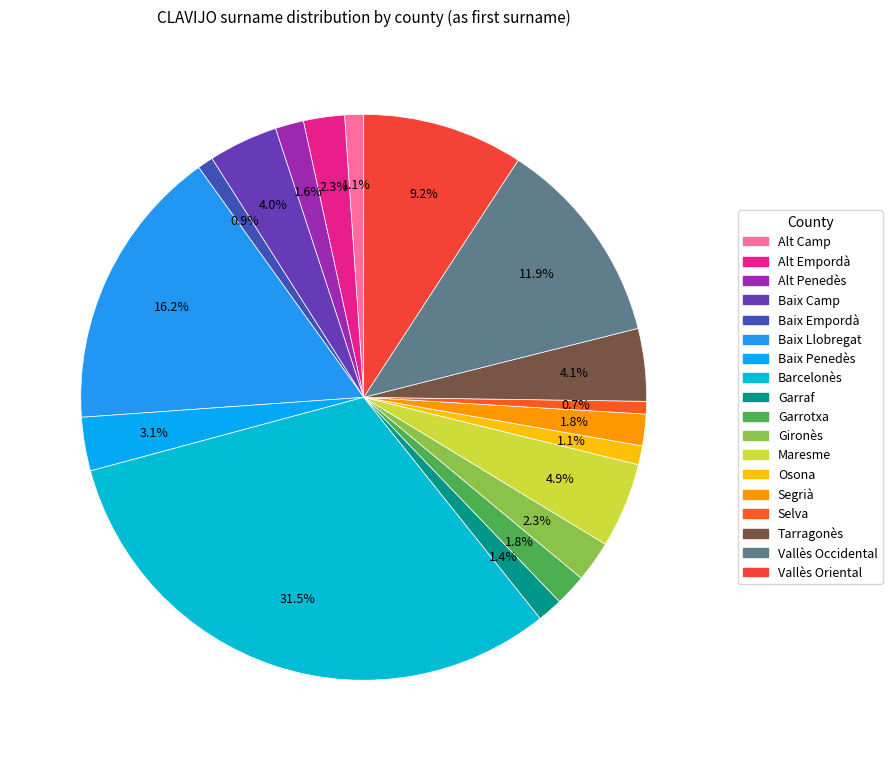

Does any single category account for the majority?

No